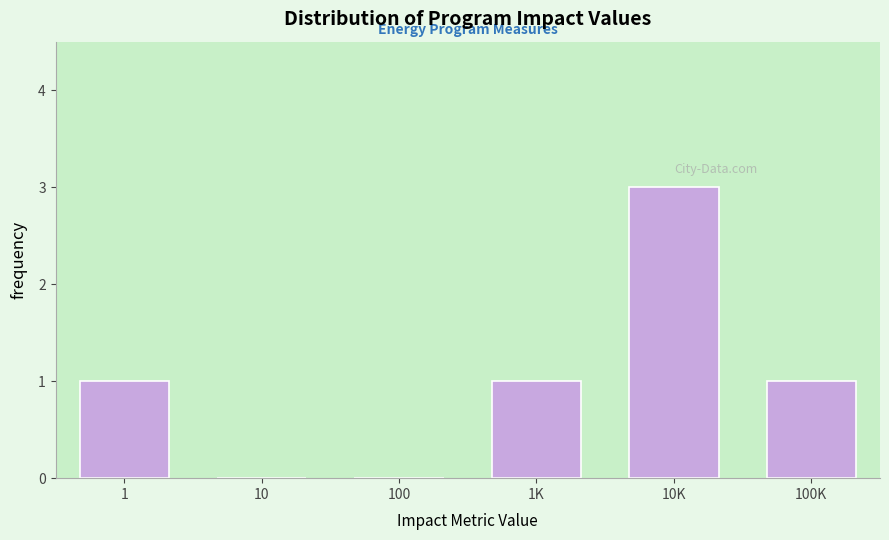

Reading left to right, list all the values displayed in this chart.

1=1	10=0	100=0	1K=1	10K=3	100K=1